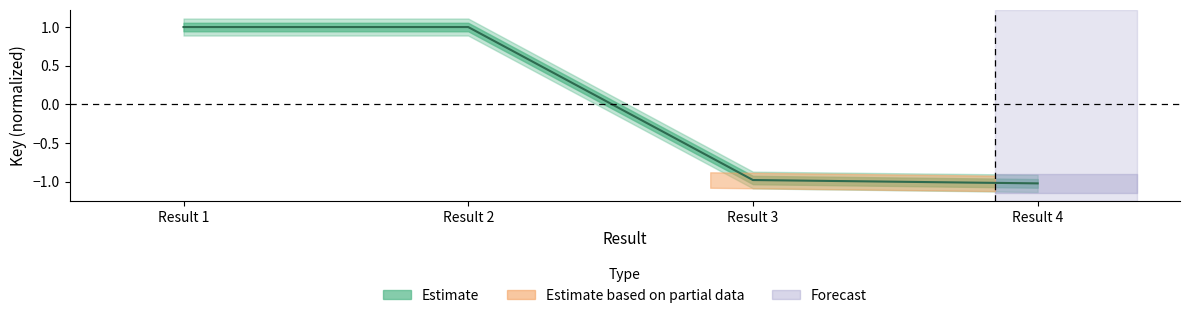

What is the value of the 4th point from the left?

-1.0